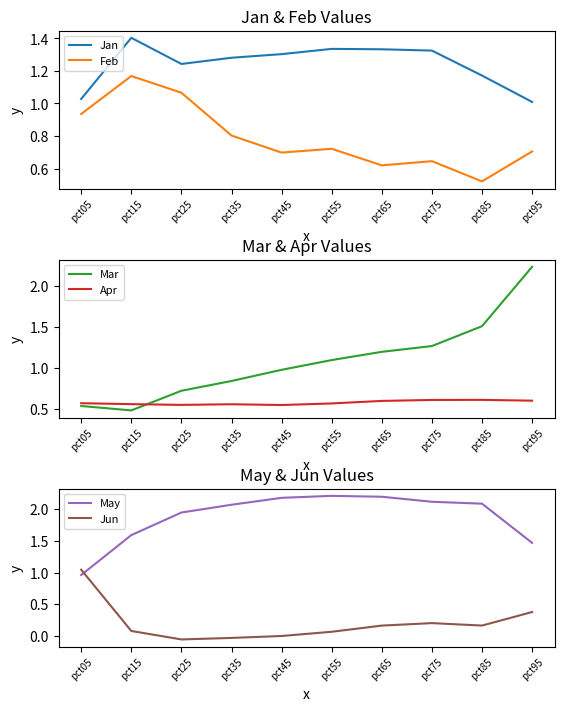

Between pct55 and pct75, which series saw the biggest shift?

Mar